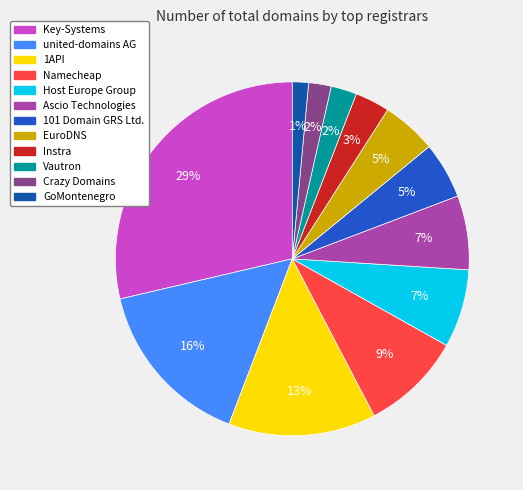

Is Host Europe Group the majority of the pie?

No